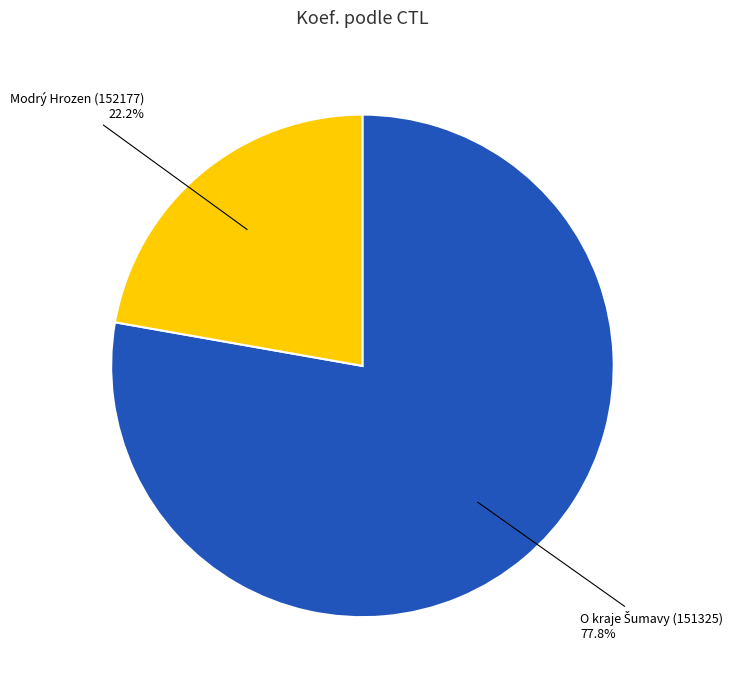

Is there a majority slice in this chart?

Yes